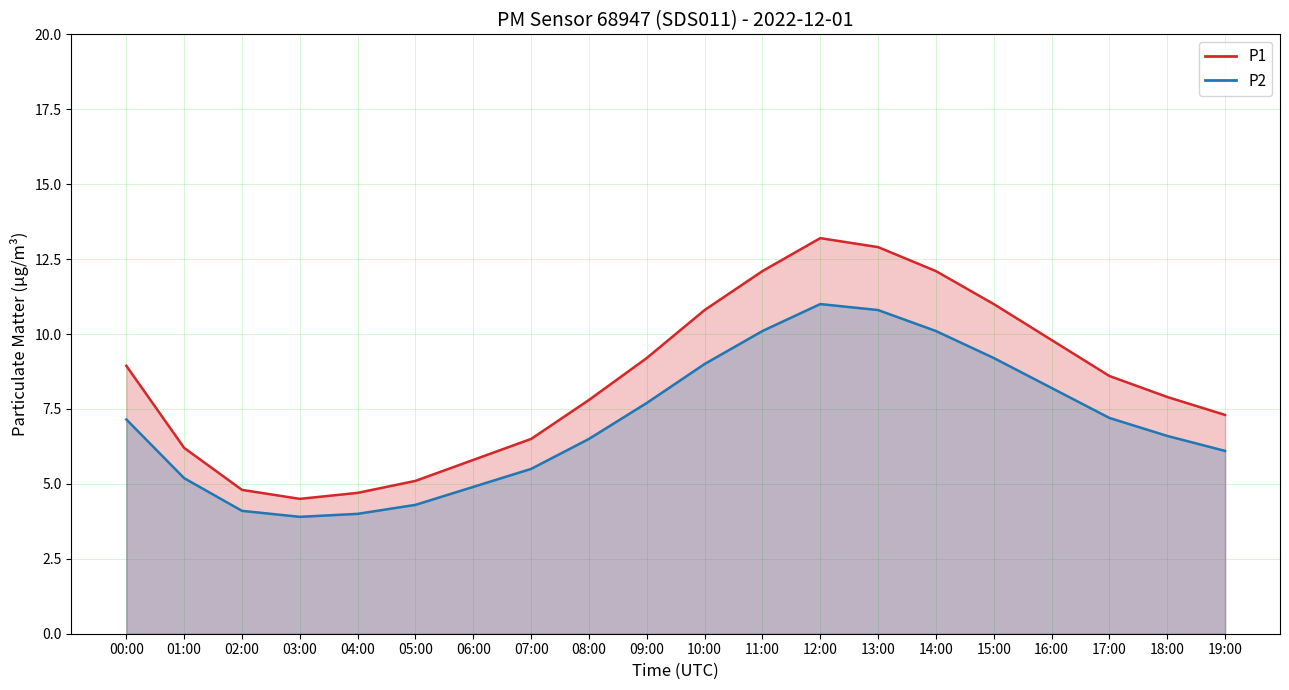

List the series in order of their peak value, lowest first.

P2, P1